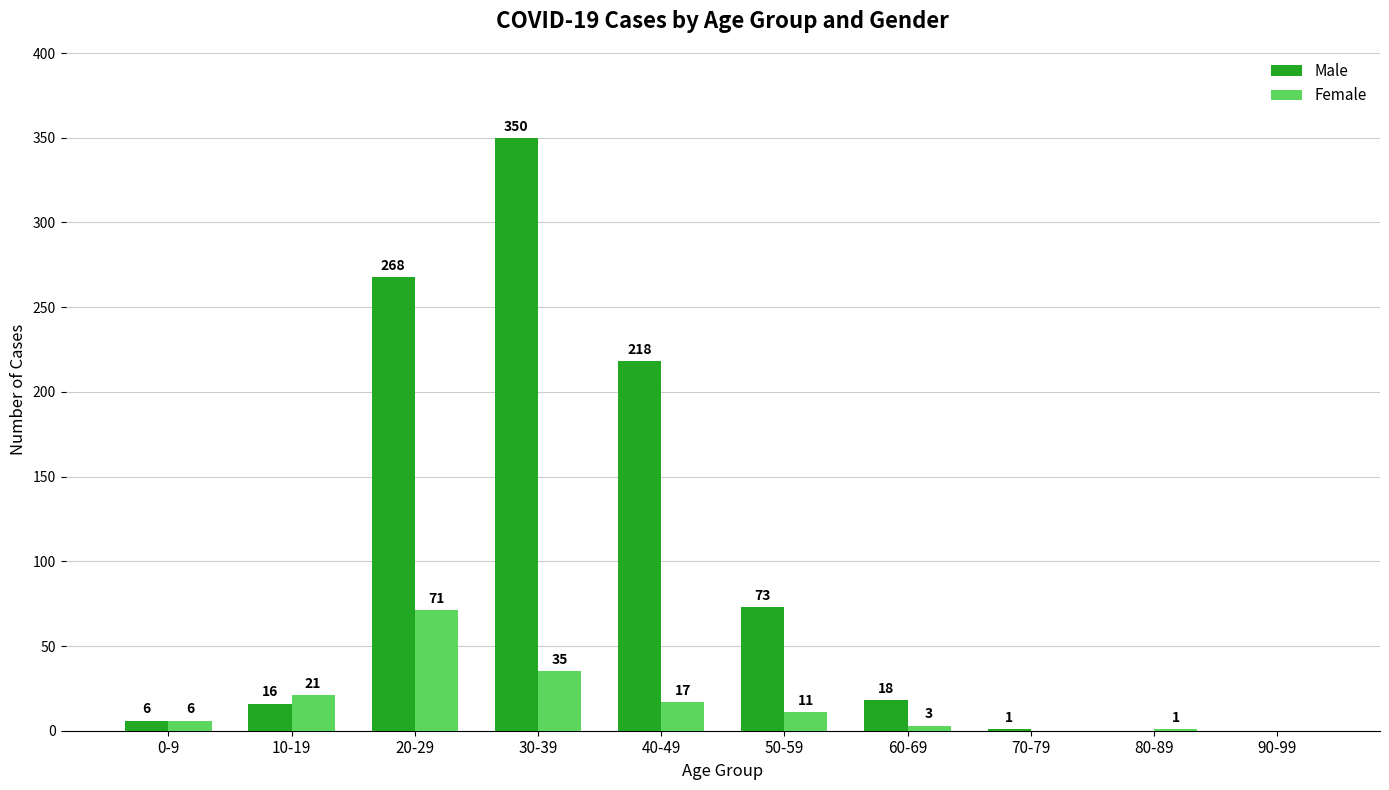

Reading left to right, list all the values displayed in this chart.

Male: 0-9=6	10-19=16	20-29=268	30-39=350	40-49=218	50-59=73	60-69=18	70-79=1	80-89=0	90-99=0
Female: 0-9=6	10-19=21	20-29=71	30-39=35	40-49=17	50-59=11	60-69=3	70-79=0	80-89=1	90-99=0